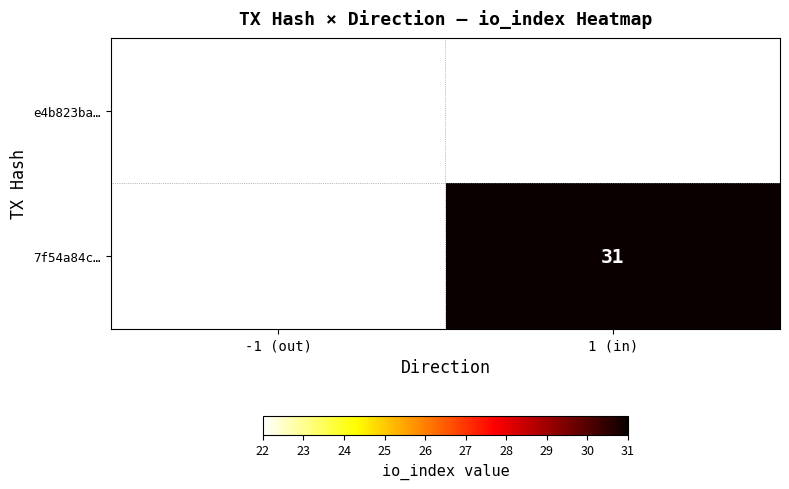

Is it true that 7f54a84c… equals 55.4 at 1 (in)?

False